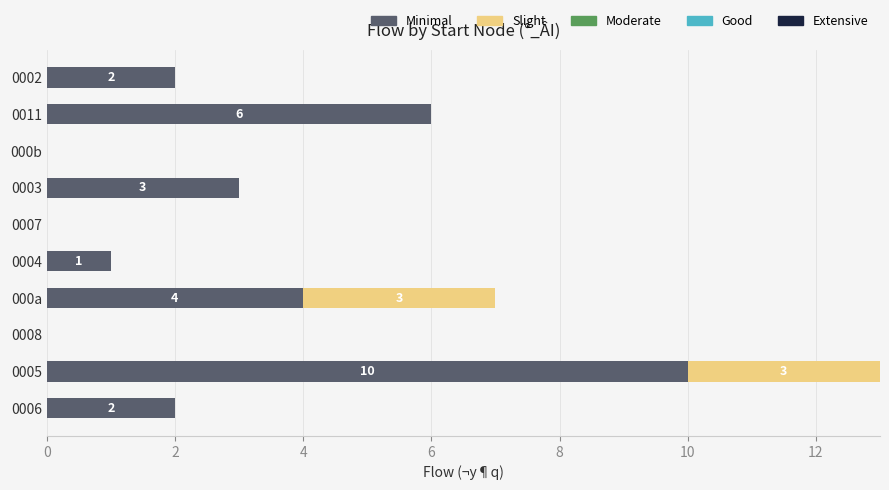

What is the sum of the Minimal values at 0005 and 0011?

16